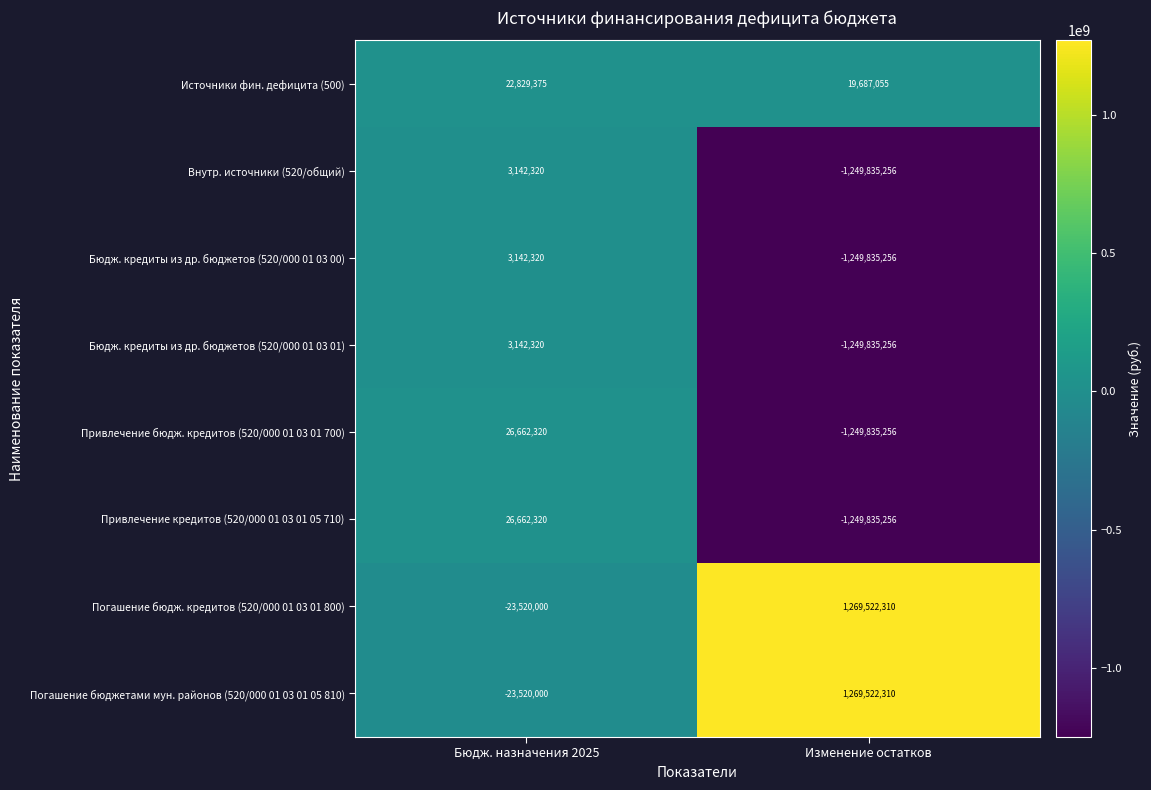

Count the number of data series in this chart.

8